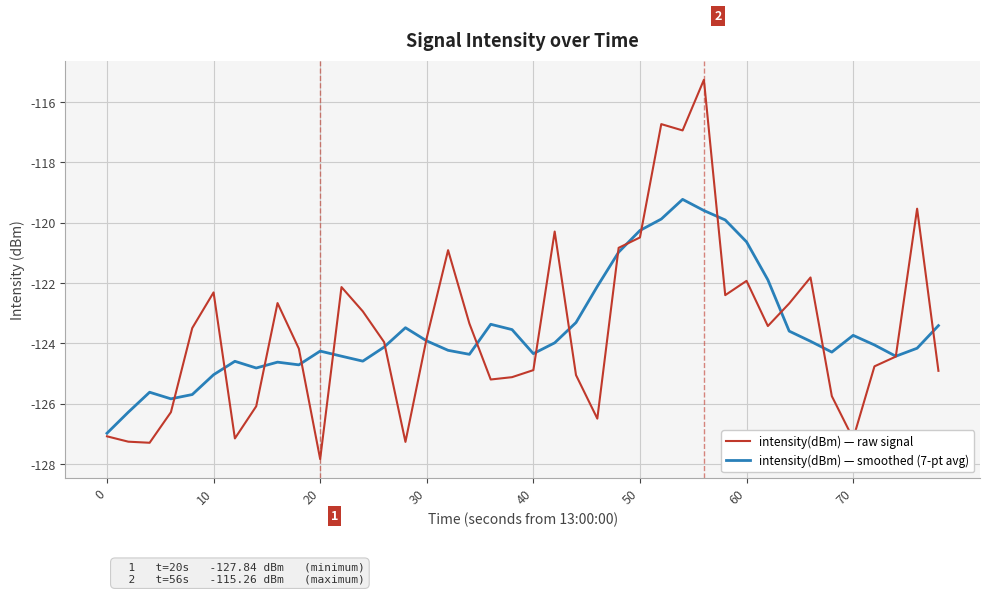

What is the maximum value for intensity(dBm) — raw signal?

-115.3